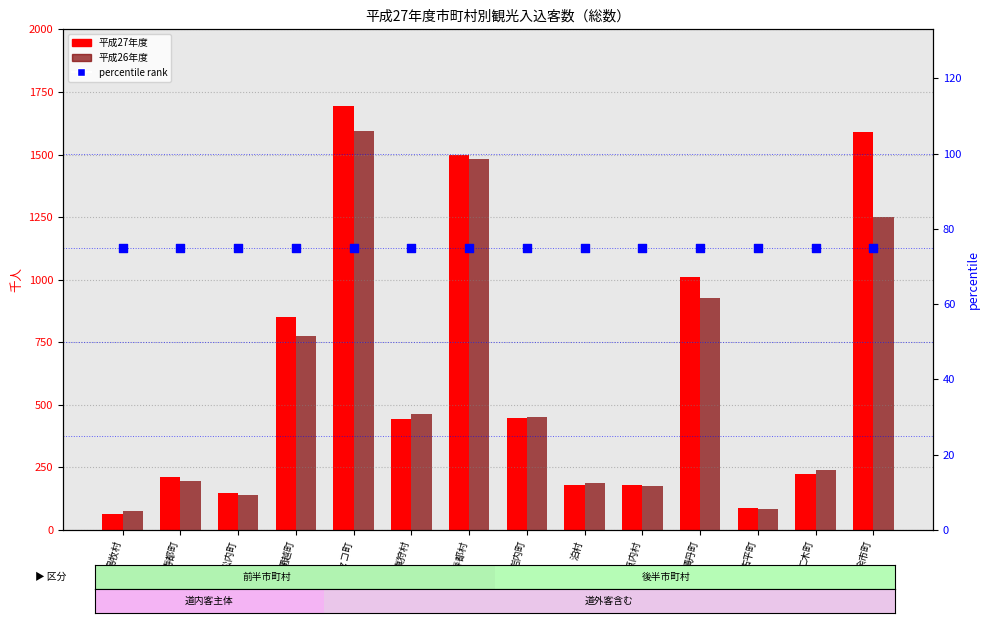

Which series has the largest Y range (max minus min)?

平成27年度